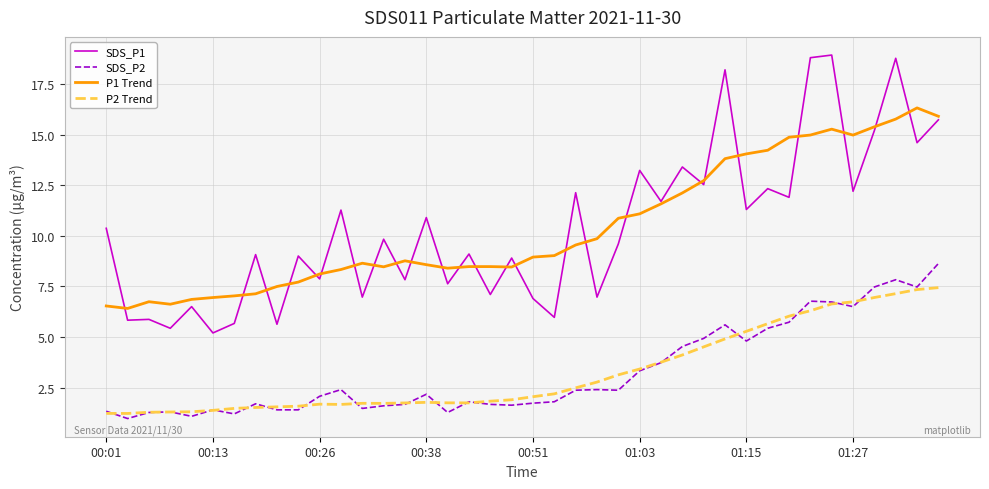

True or false: P1 Trend and SDS_P2 intersect in this chart.

False